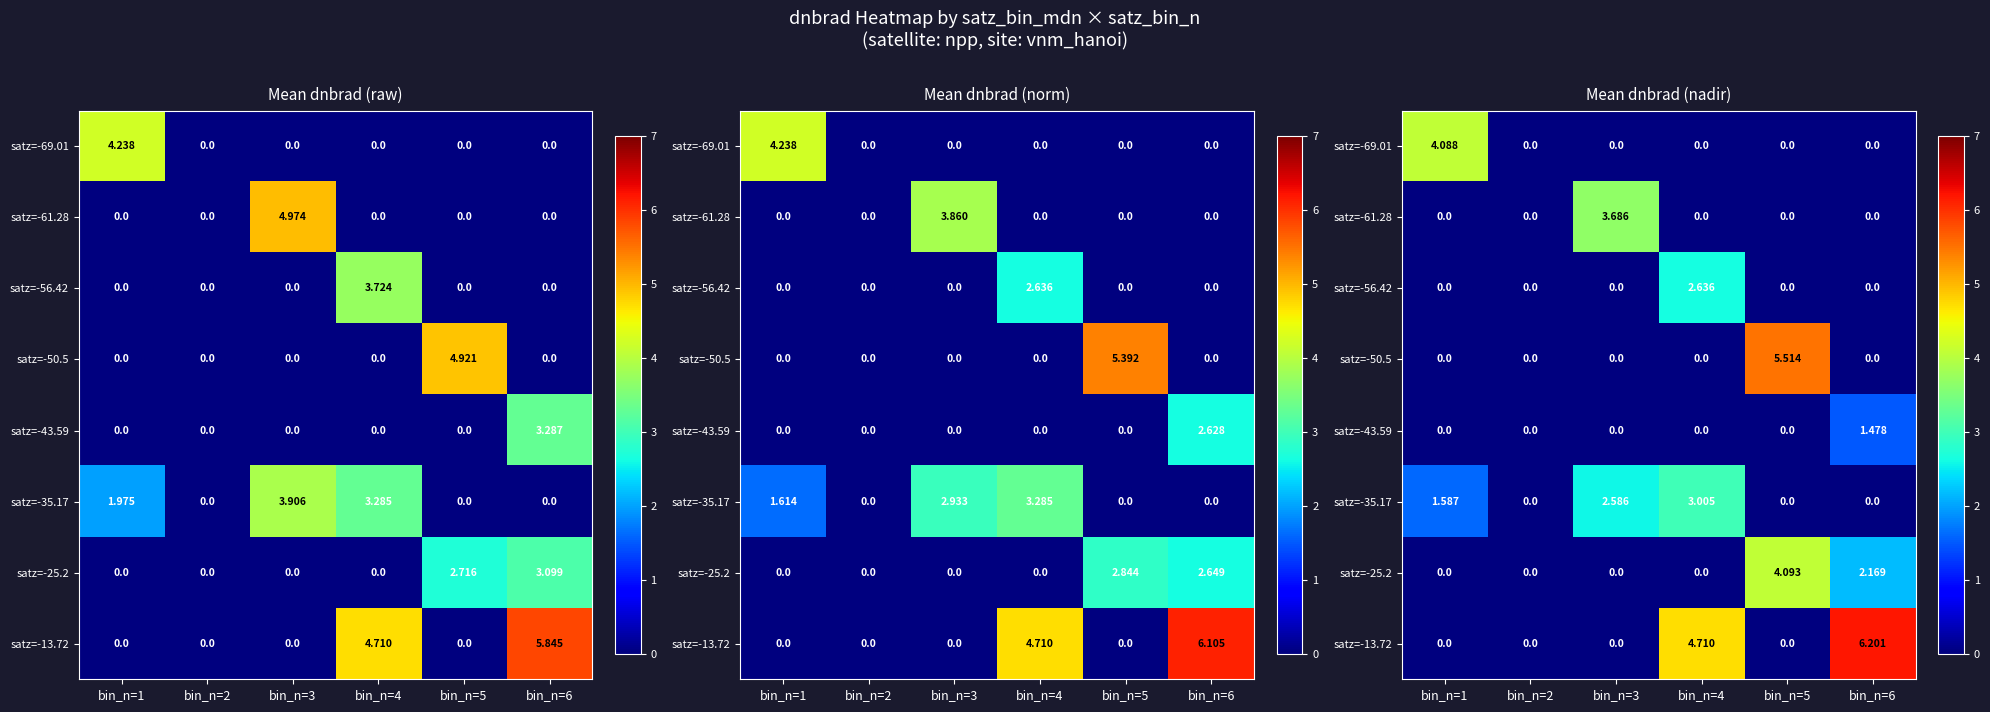

Rank the series at bin_n=5 from lowest to highest value.

satz=-69.01, satz=-61.28, satz=-56.42, satz=-43.59, satz=-35.17, satz=-13.72, satz=-25.2, satz=-50.5